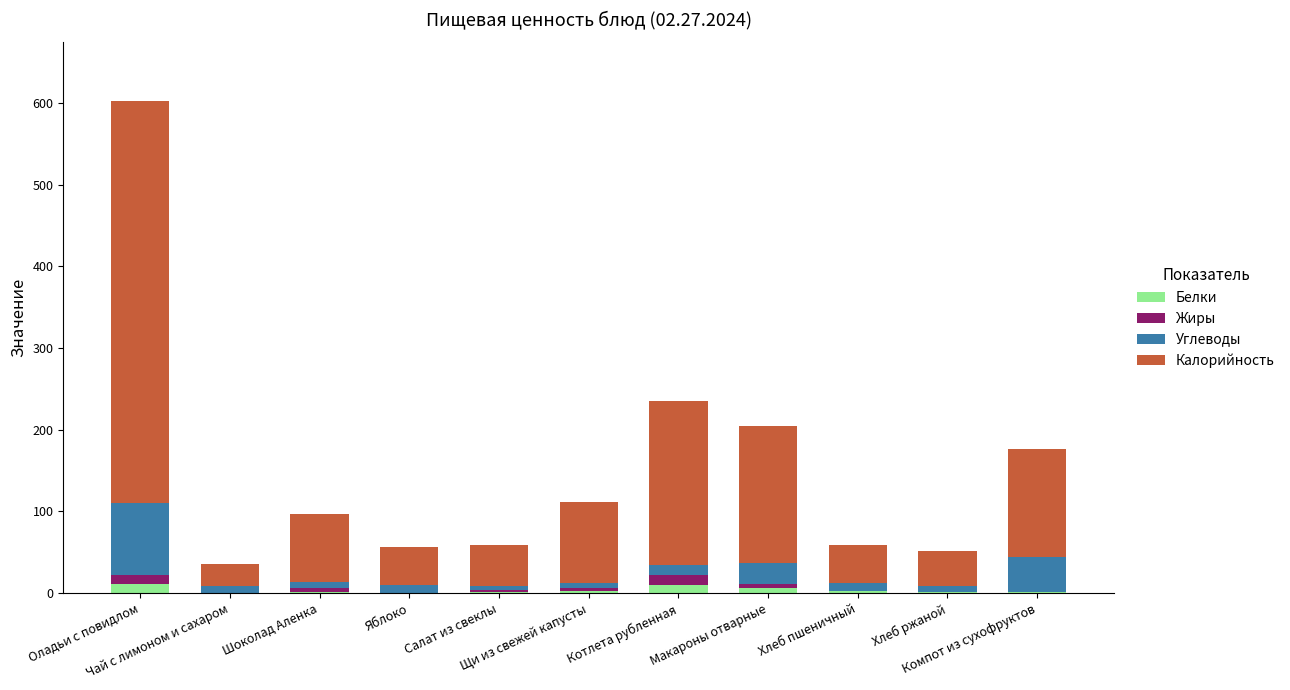

How many categories are shown in the chart?

11